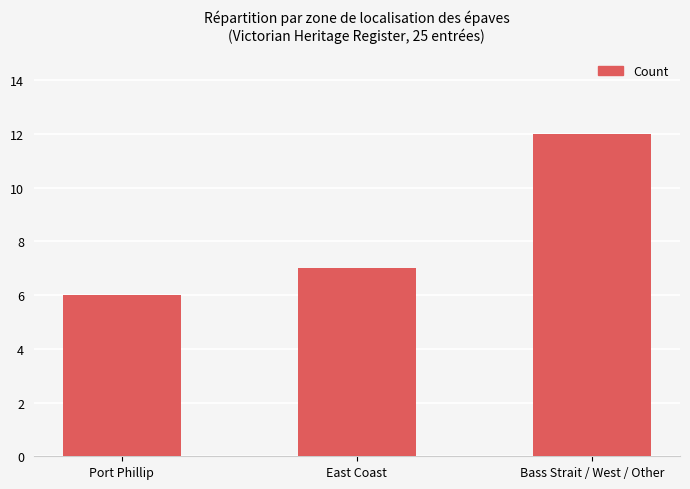

Rank the categories by value from lowest to highest.

Port Phillip, East Coast, Bass Strait / West / Other